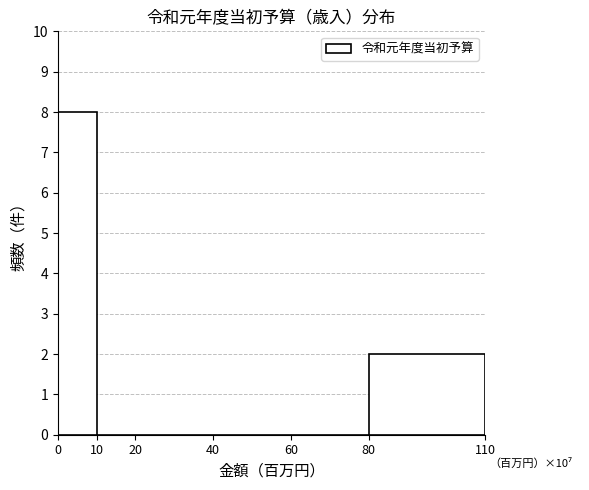

Reading left to right, extract all data points from this chart.

0=8	10=0	20=0	40=0	60=0	80=2